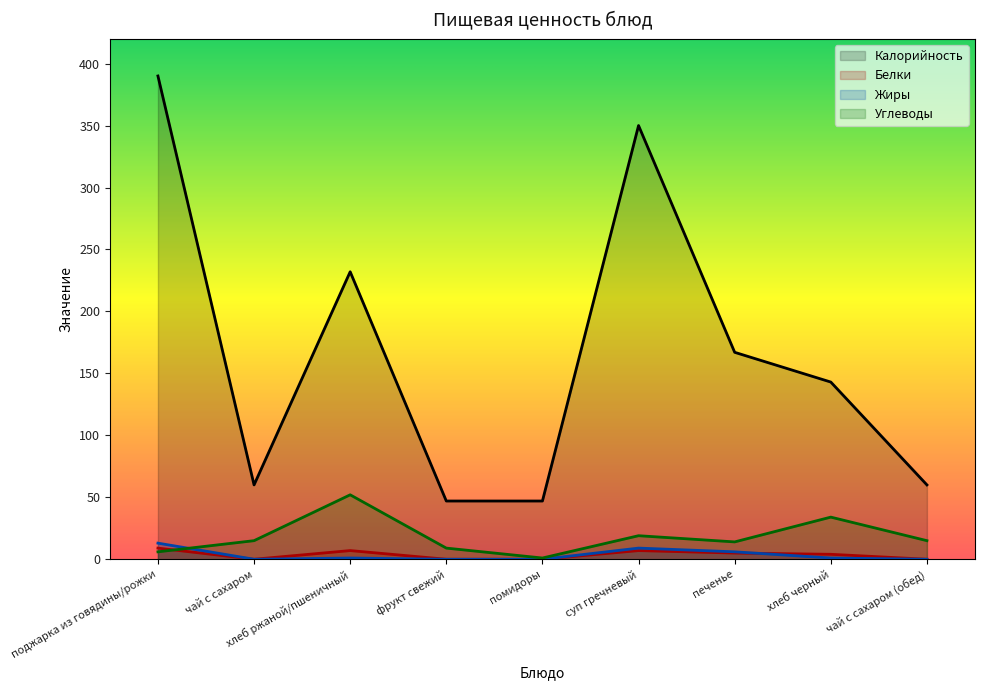

Rank the series at фрукт свежий from lowest to highest value.

Белки, Жиры, Углеводы, Калорийность